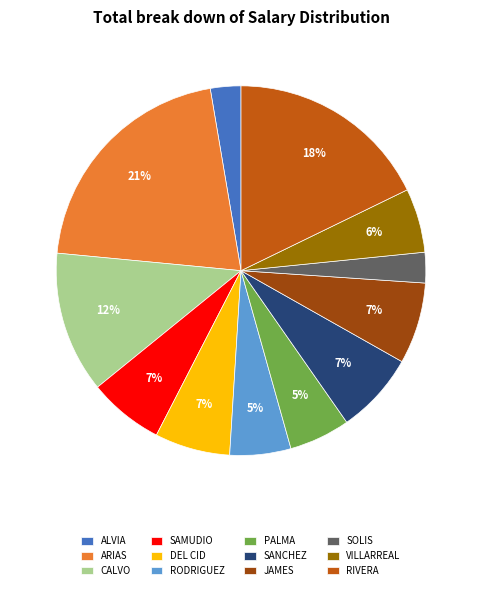

Count the number of slices in the pie.

12